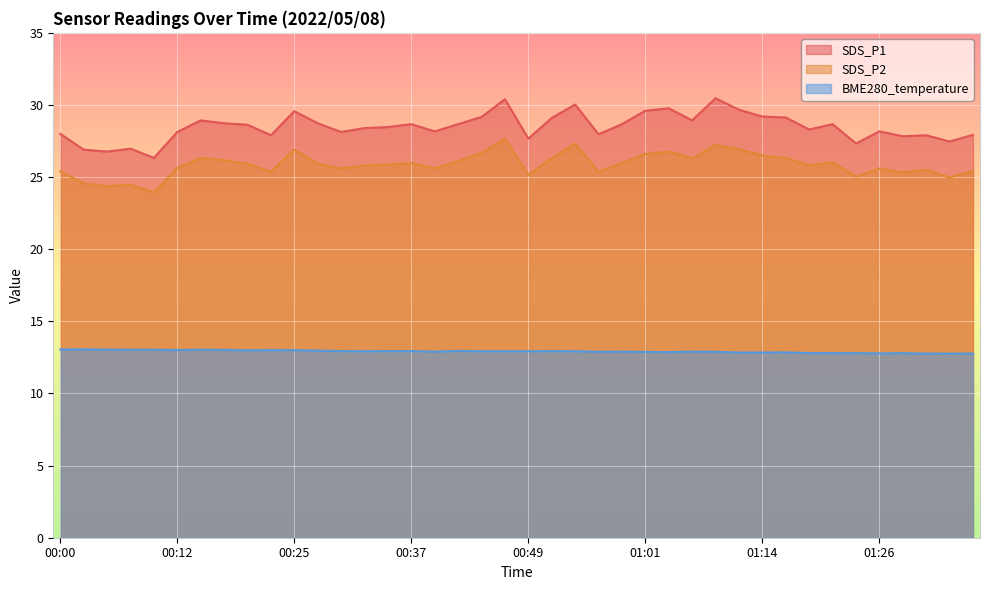

Where is SDS_P2 nearest to the value 25?

01:24